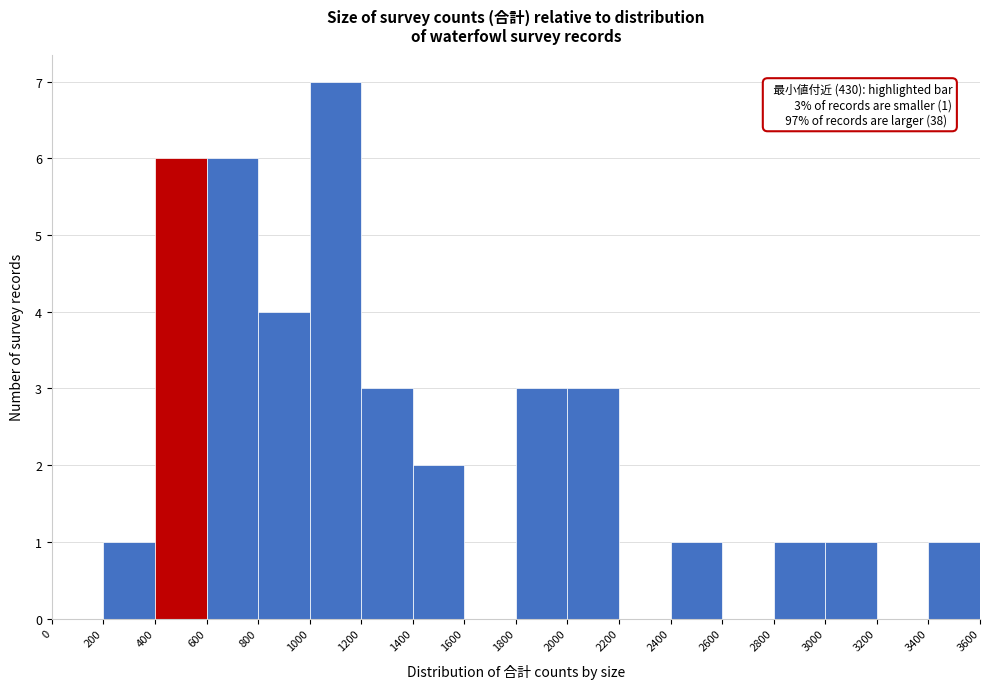

Over which range of the x-axis is the bar tallest?

1000 to 1200